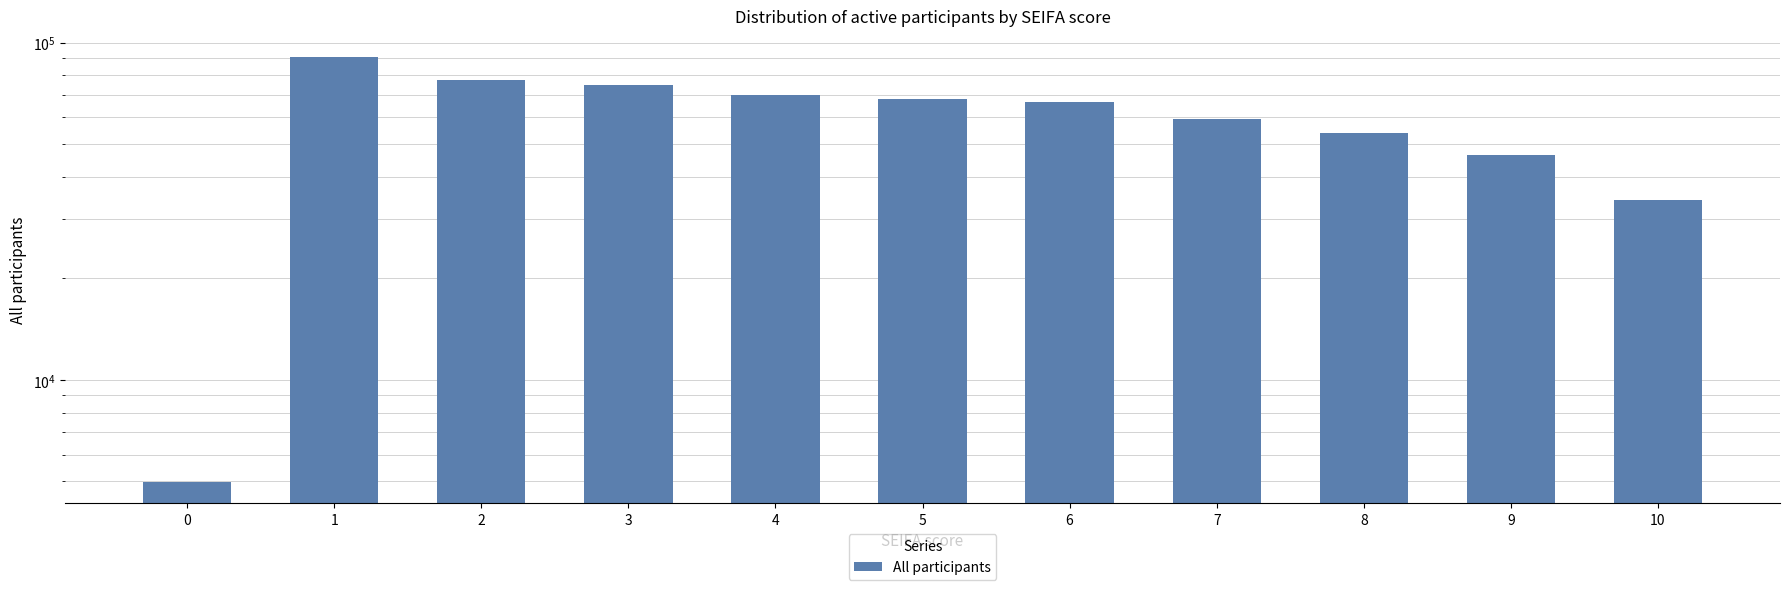

How many series are shown in this chart?

1